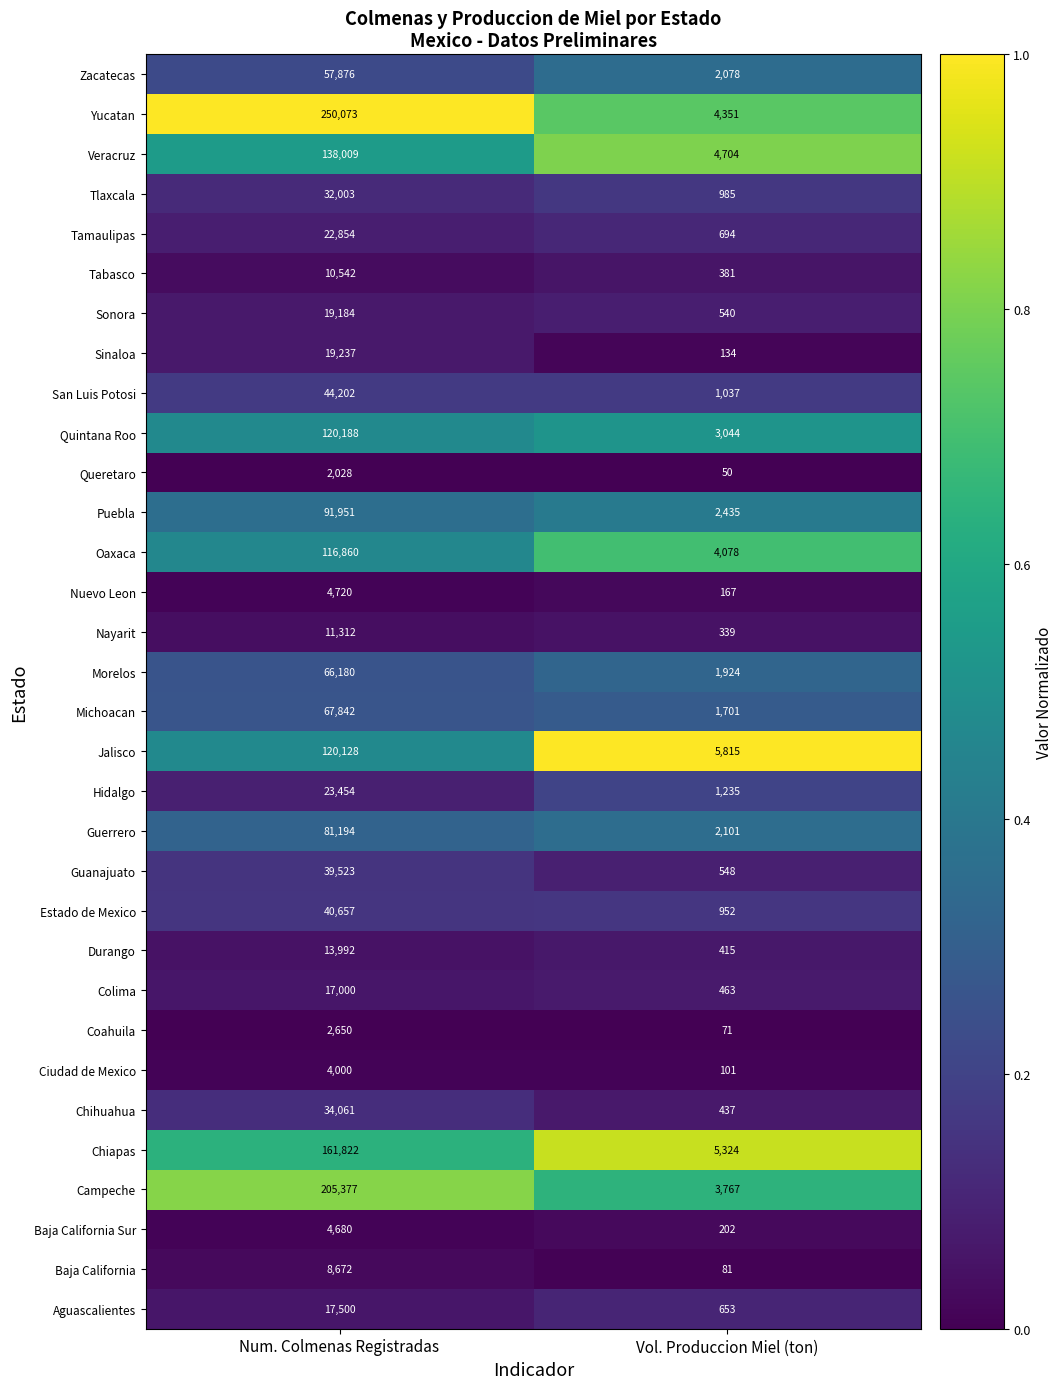

Count the number of categories in the chart.

2